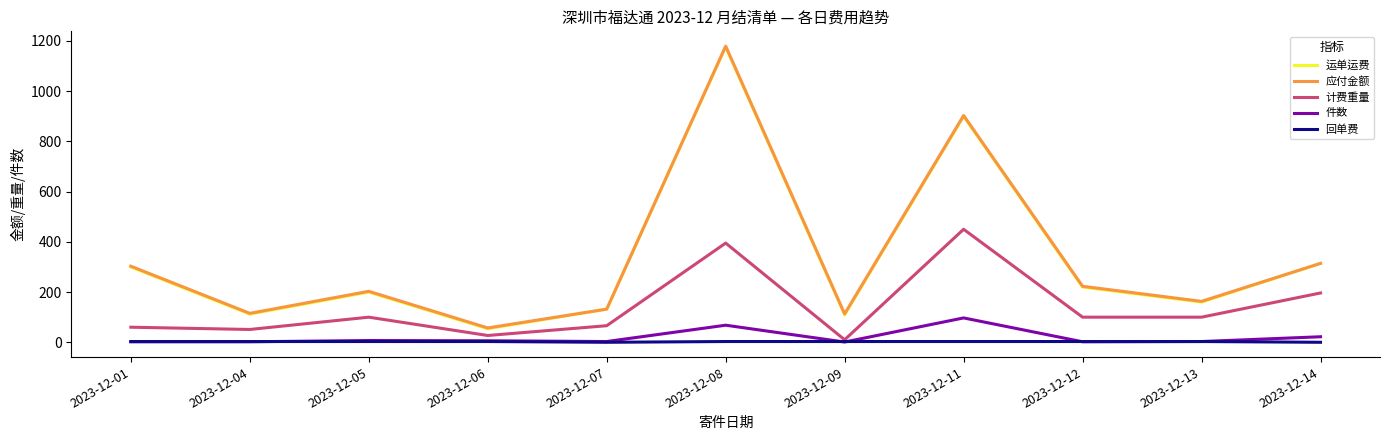

What is the greatest value displayed?

1179.2